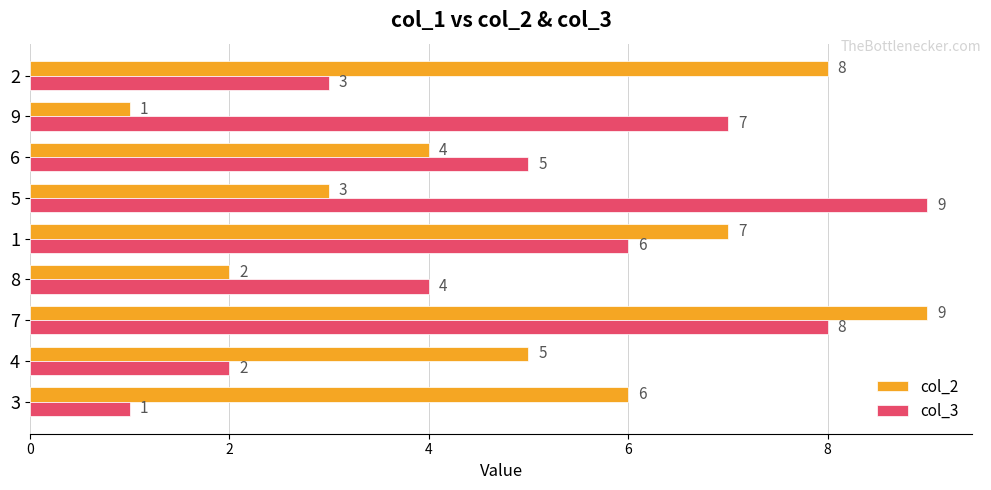

Rank the categories by col_3 value from lowest to highest.

3, 4, 2, 8, 6, 1, 9, 7, 5